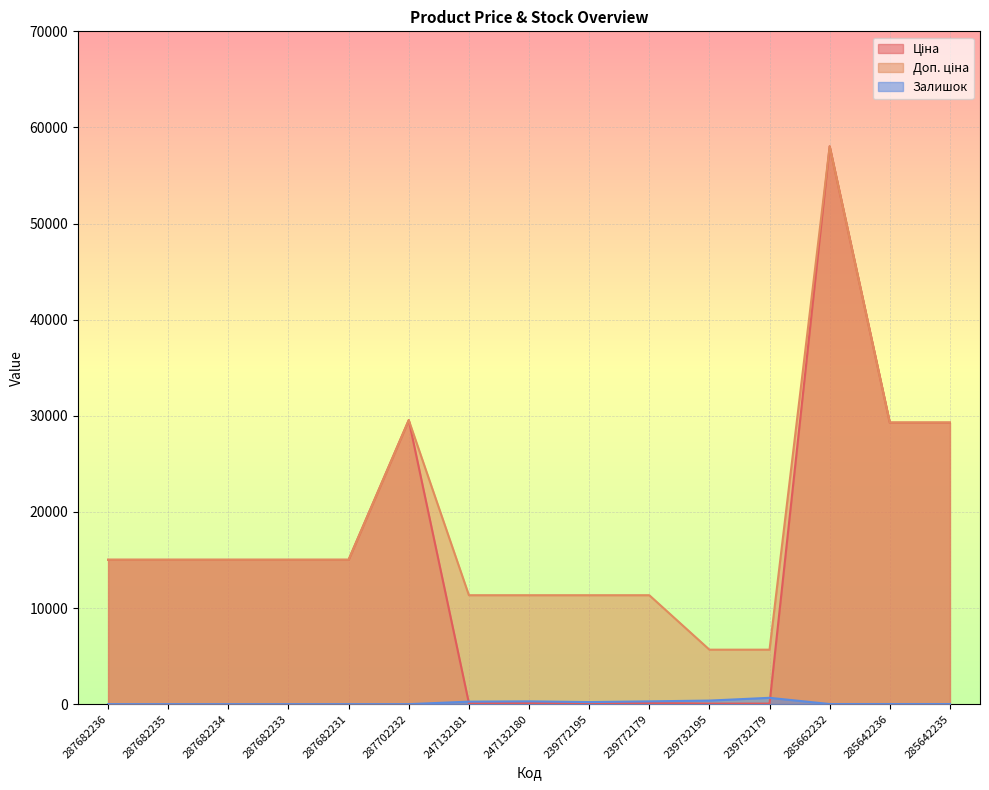

Between 287682235 and 287702232, which is larger?

287702232